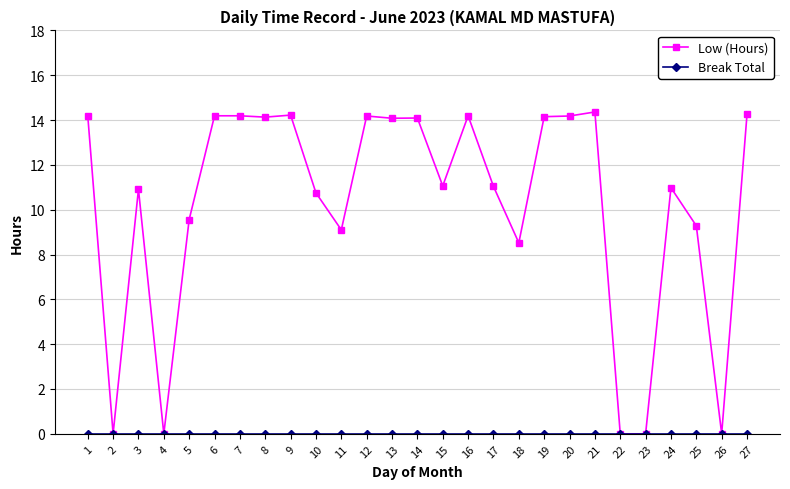

What is the total value across all series at 13?

14.1